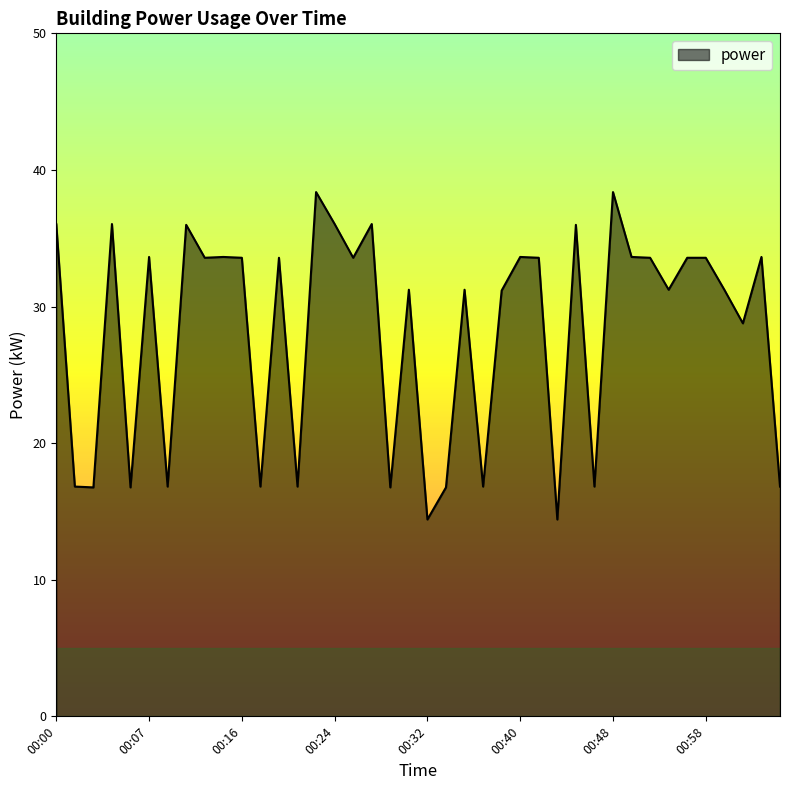

What is the greatest value displayed?

38.4